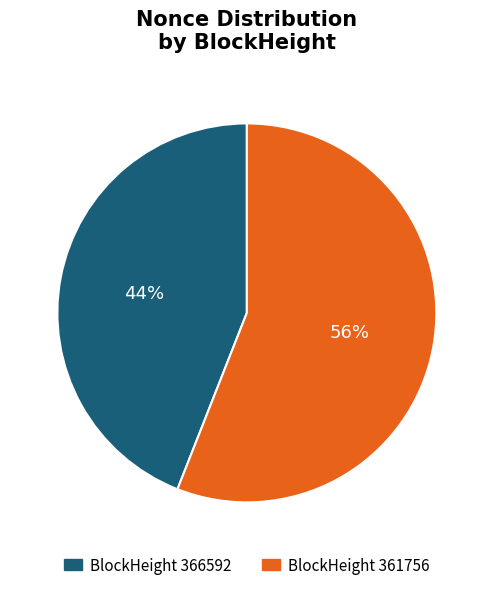

Is there a majority slice in this chart?

Yes